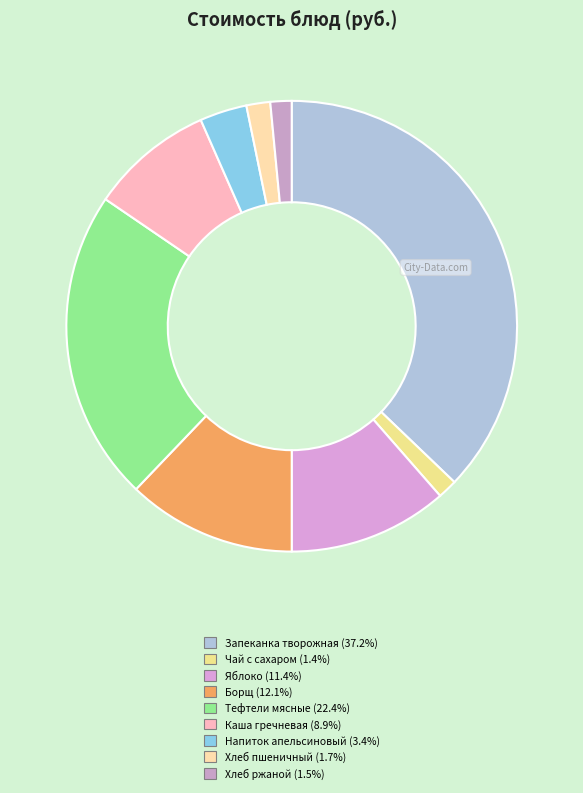

Which category has the smallest portion of the pie?

Чай с сахаром